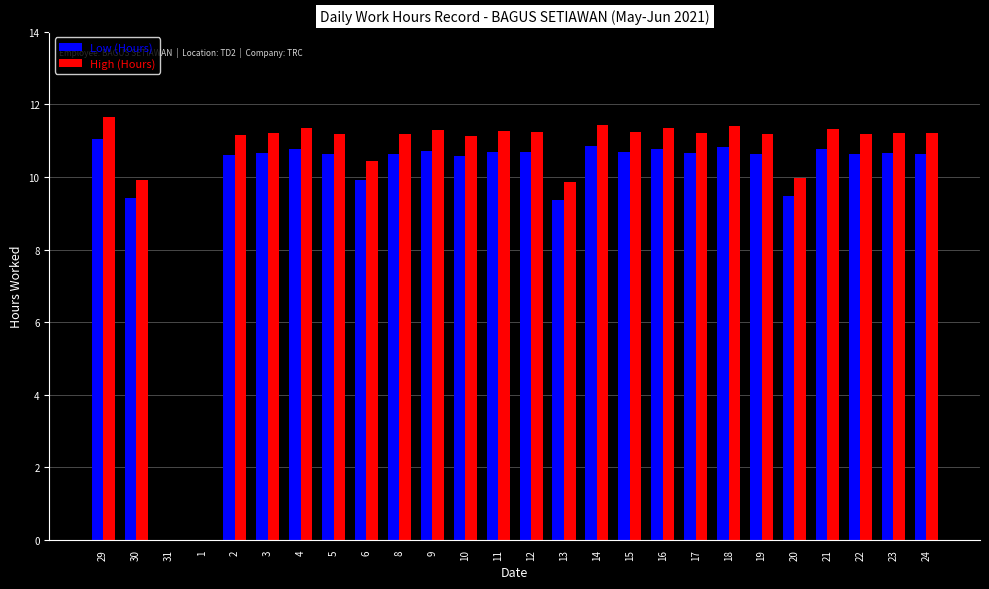

What is the maximum value for Low (Hours)?

11.1